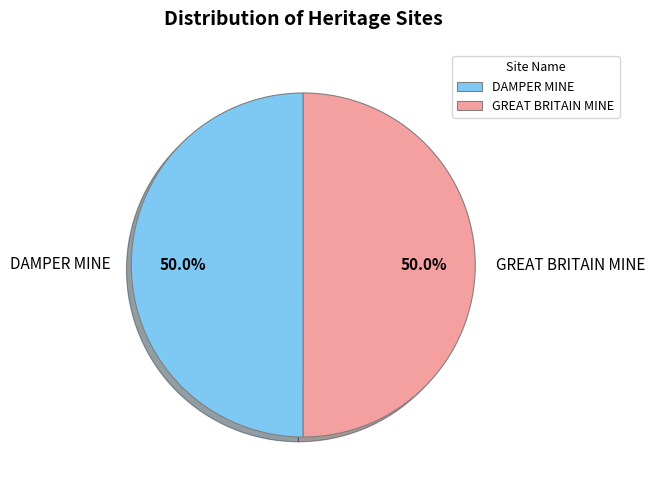

What portion of the pie excludes GREAT BRITAIN MINE?

50.0%